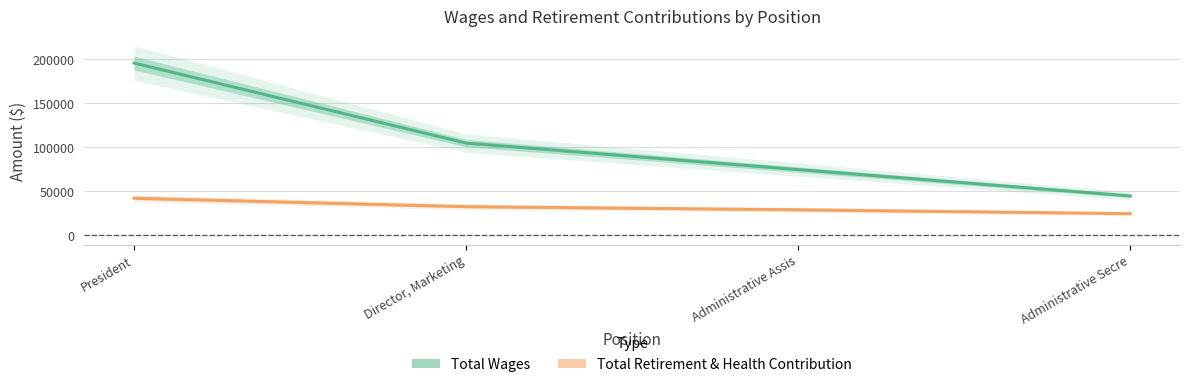

Which label corresponds to the smallest value in the chart?

Administrative Secre